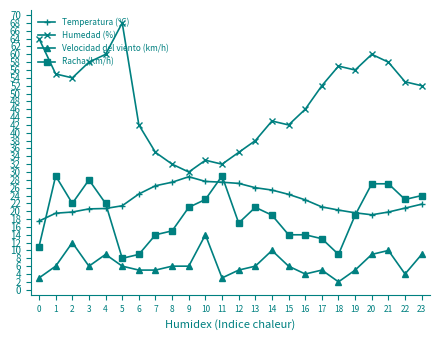

What is the difference between the second highest and second lowest values in the Racha (km/h) series?

20.0